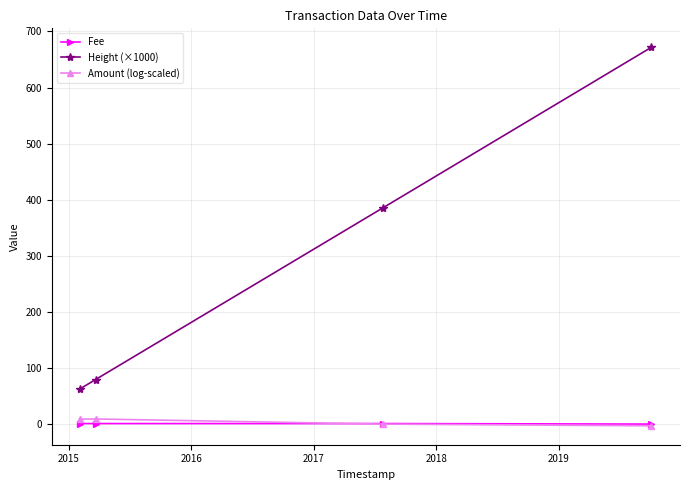

How many values in the Amount (log-scaled) series exceed 8?

2